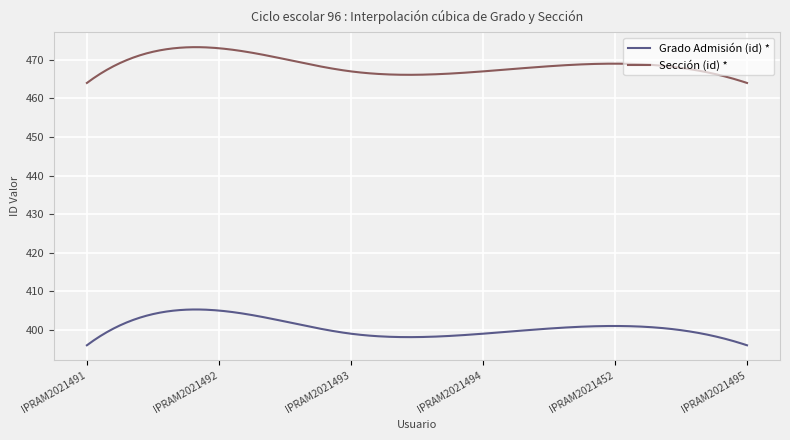

True or false: Sección (id) * and Grado Admisión (id) * cross at least once.

False